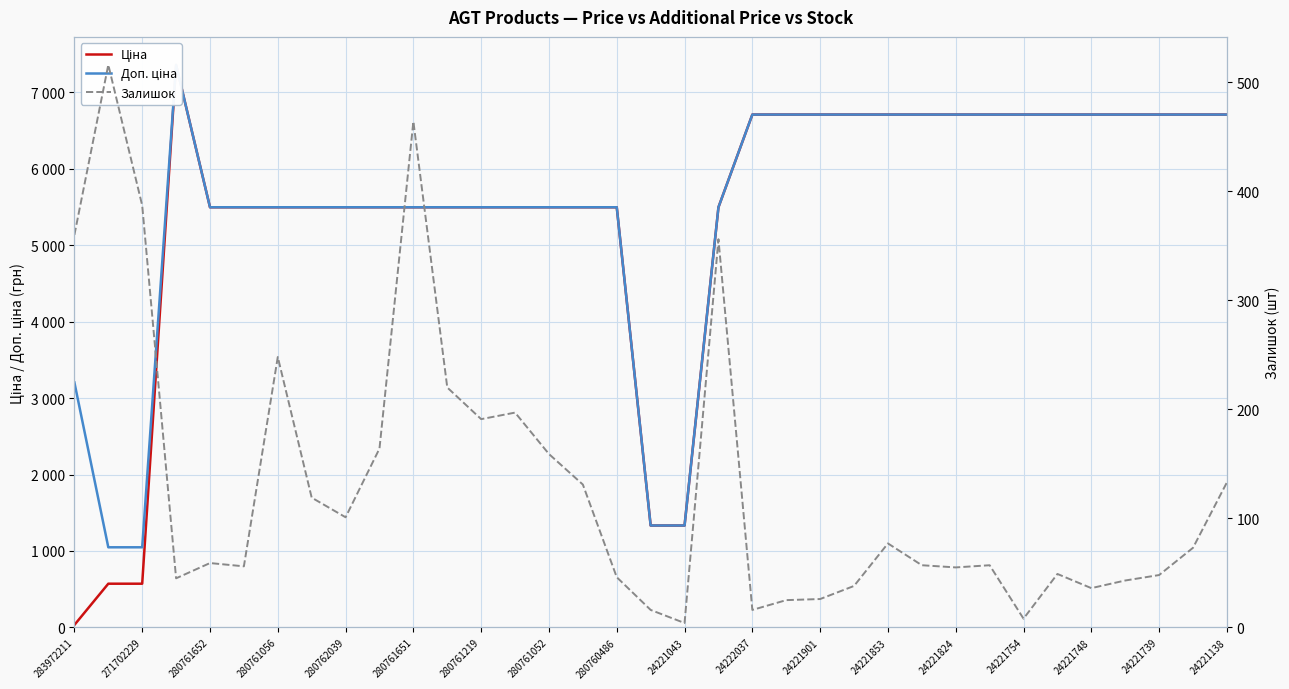

At which category does the chart reach its minimum across all series?

24221043